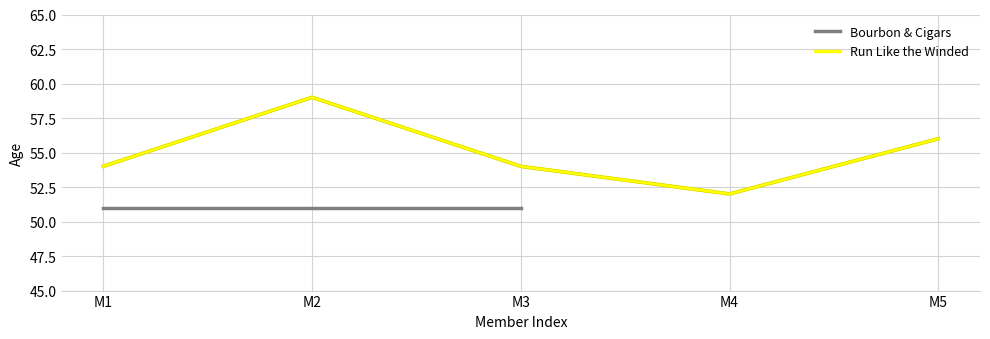

What is the sum of all values?

275